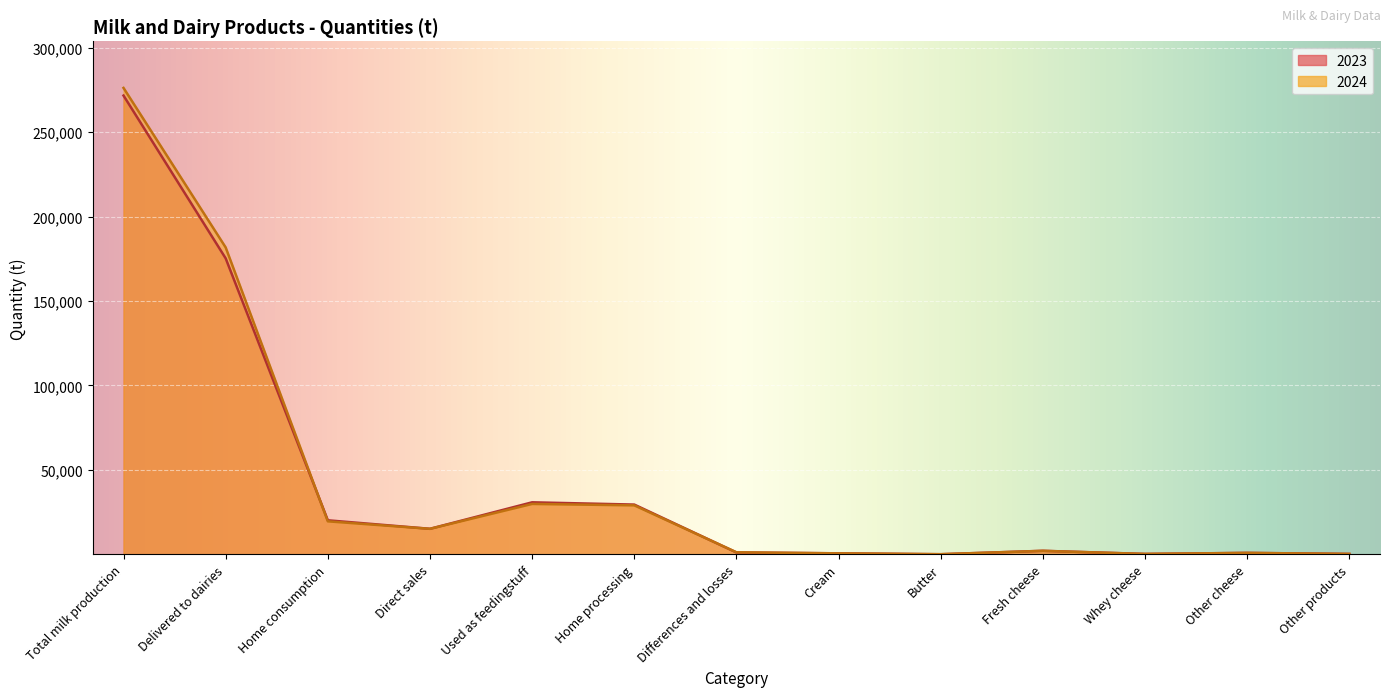

Does the chart display data point markers on the line(s)?

No